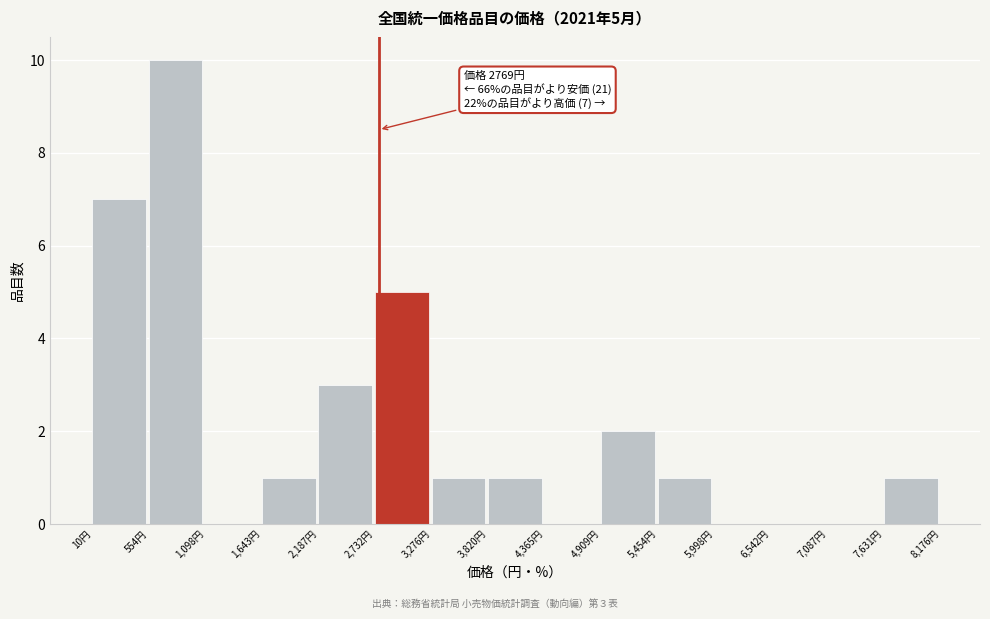

Which range on the x-axis has the tallest bar?

600 to 1100